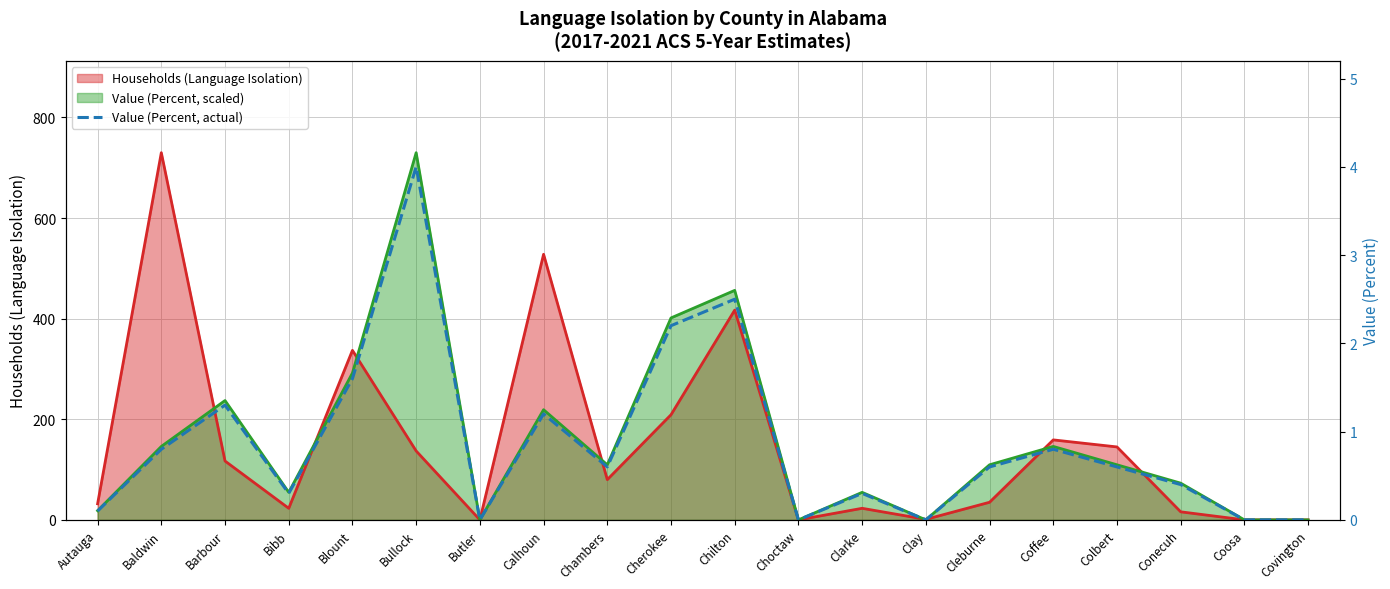

Where is the data nearest to the value 2?

Cherokee